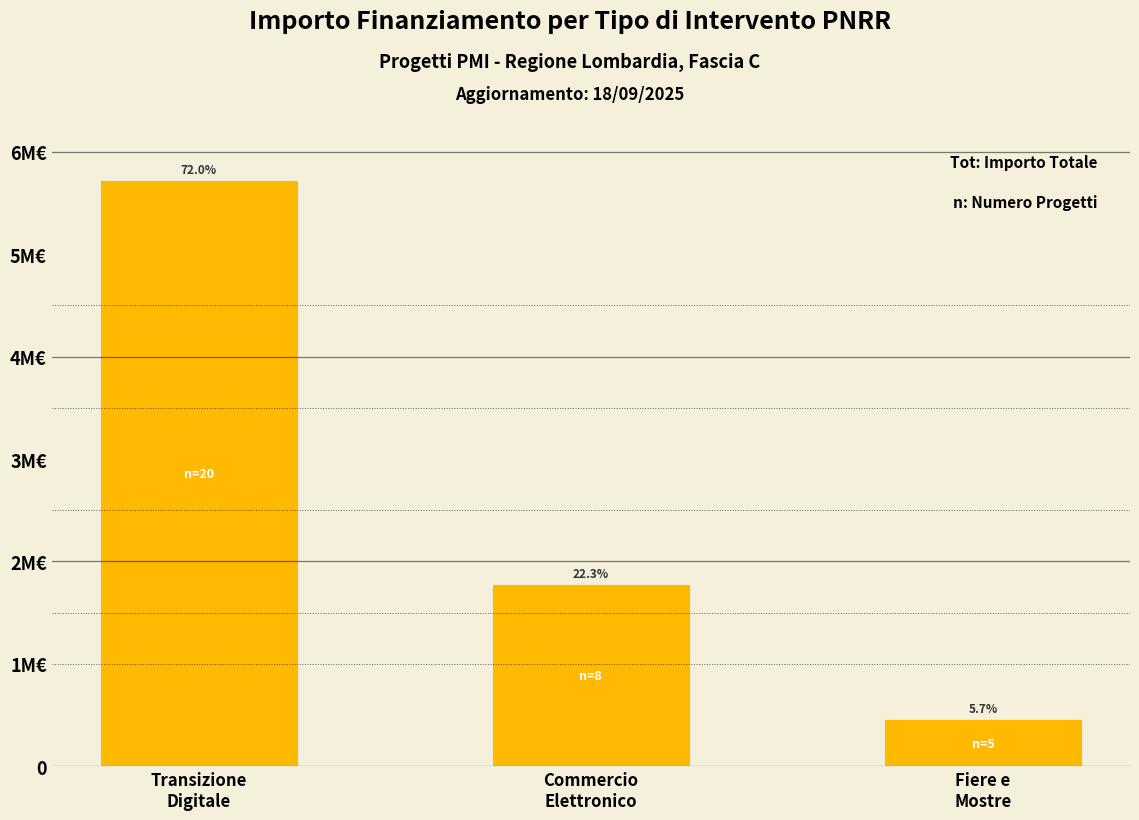

What is the change in value from Commercio
Elettronico to Fiere e
Mostre?

-1320000